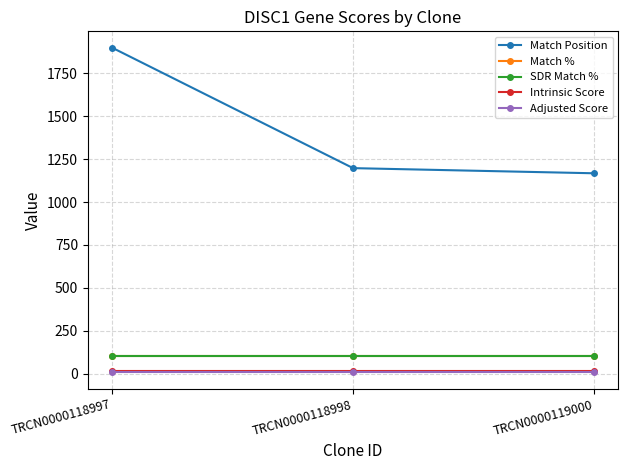

At TRCN0000119000, list the series in order from smallest to largest.

Adjusted Score, Intrinsic Score, Match %, SDR Match %, Match Position